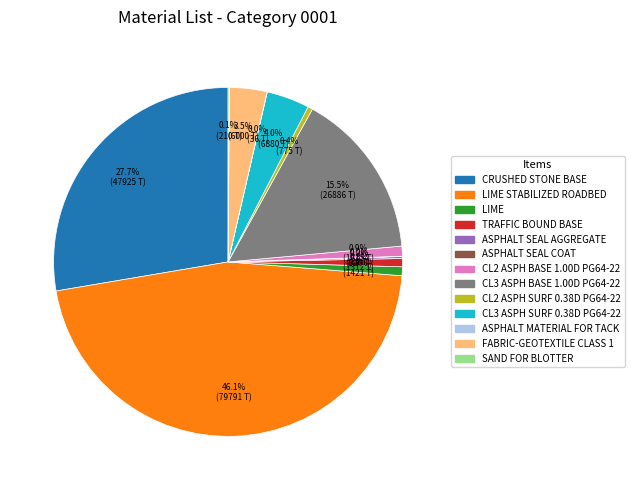

Is there any slice that represents more than half of the pie?

No